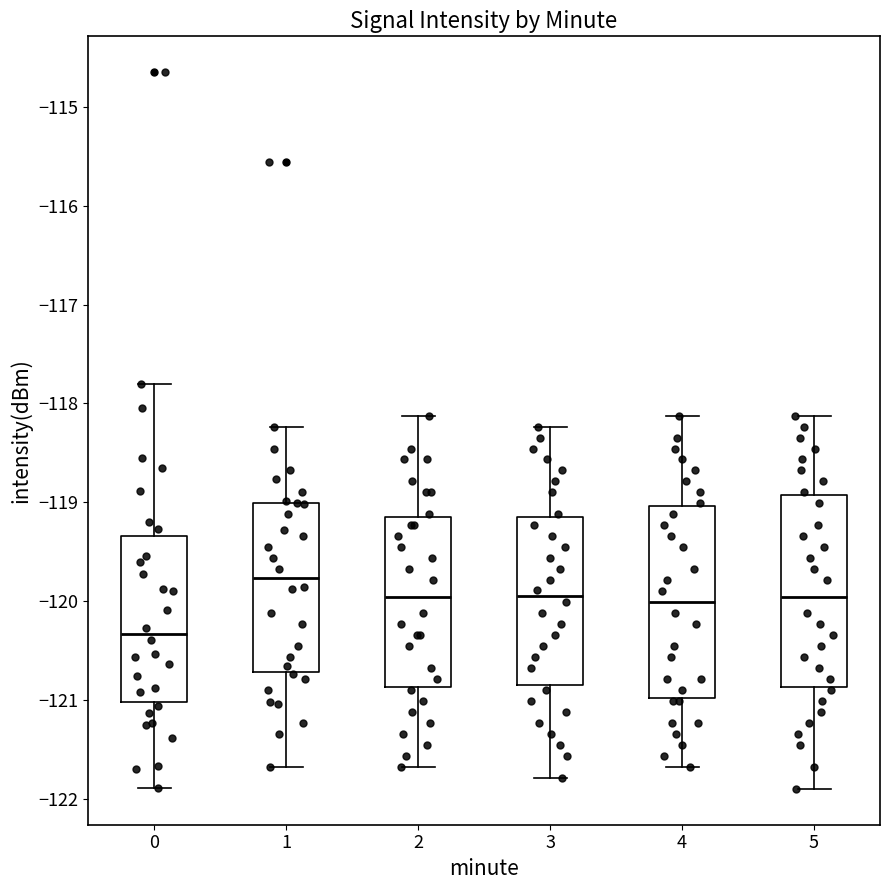

Reading left to right, read every box against the y-axis: the position of its median line, the range the box covers, and the ends of its whiskers. The values are not printed on the chart, so give them approximately, as read against the axis.

0: median -120.3, box -121.0 to -119.3, whiskers -121.9 to -117.8
1: median -119.8, box -120.7 to -119.0, whiskers -121.7 to -118.2
2: median -120.0, box -120.9 to -119.2, whiskers -121.7 to -118.1
3: median -120.0, box -120.8 to -119.2, whiskers -121.8 to -118.2
4: median -120.0, box -121.0 to -119.0, whiskers -121.7 to -118.1
5: median -120.0, box -120.9 to -118.9, whiskers -121.9 to -118.1